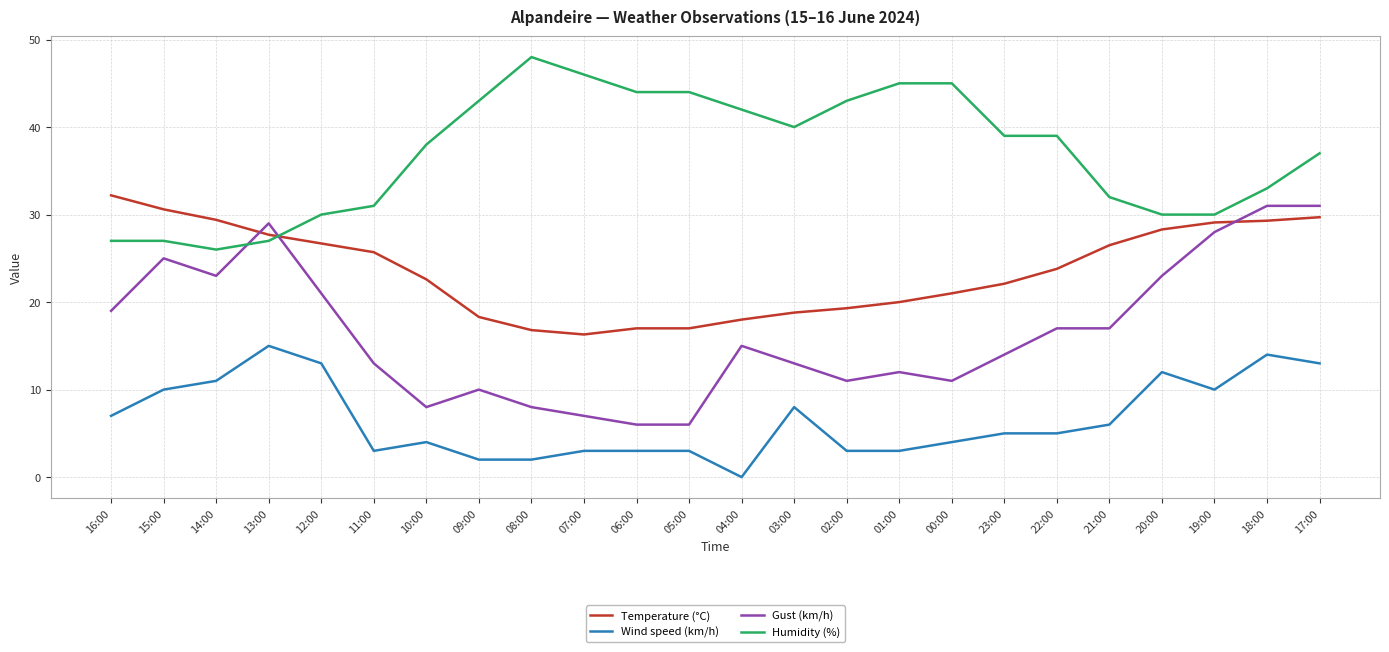

True or false: Humidity (%) and Temperature (°C) intersect in this chart.

True